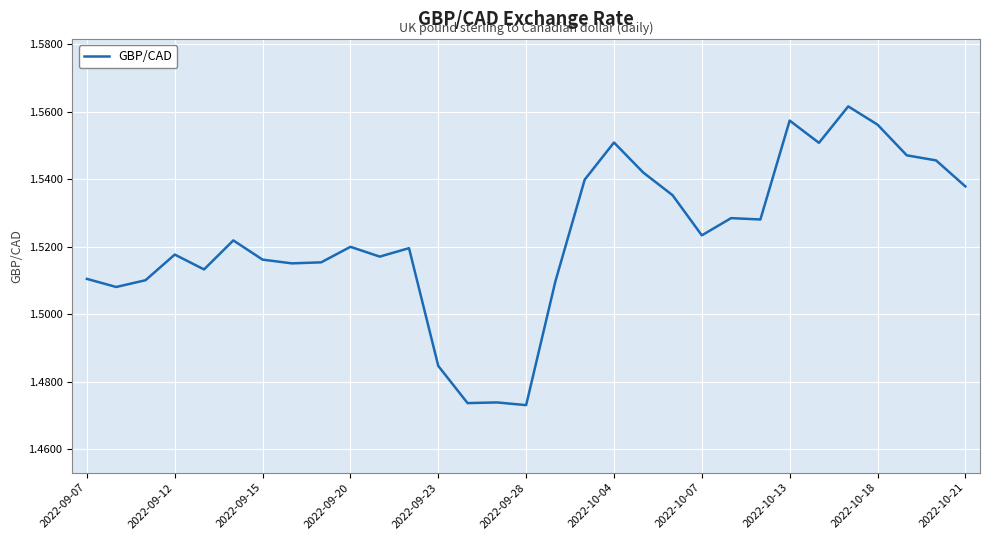

What is the value of the 18th point from the left?

1.5